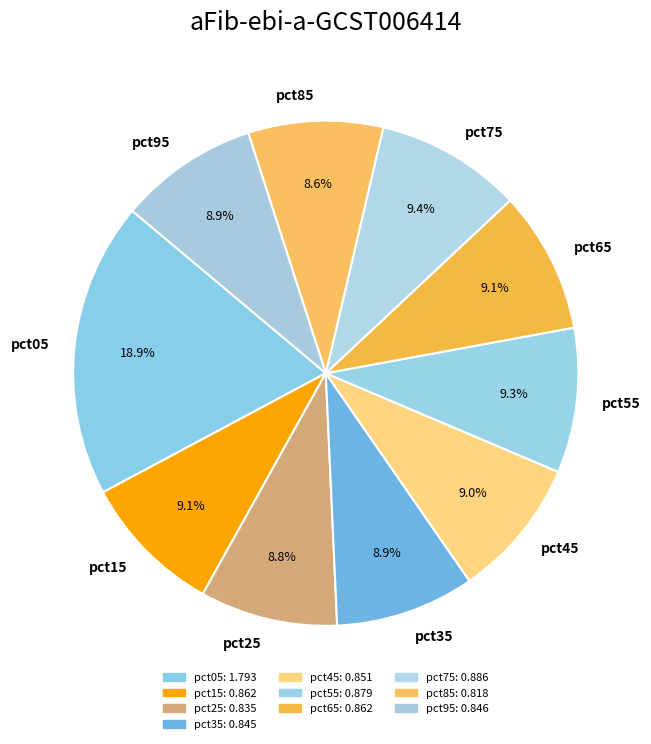

To the nearest percent, what portion does pct45 represent?

9%